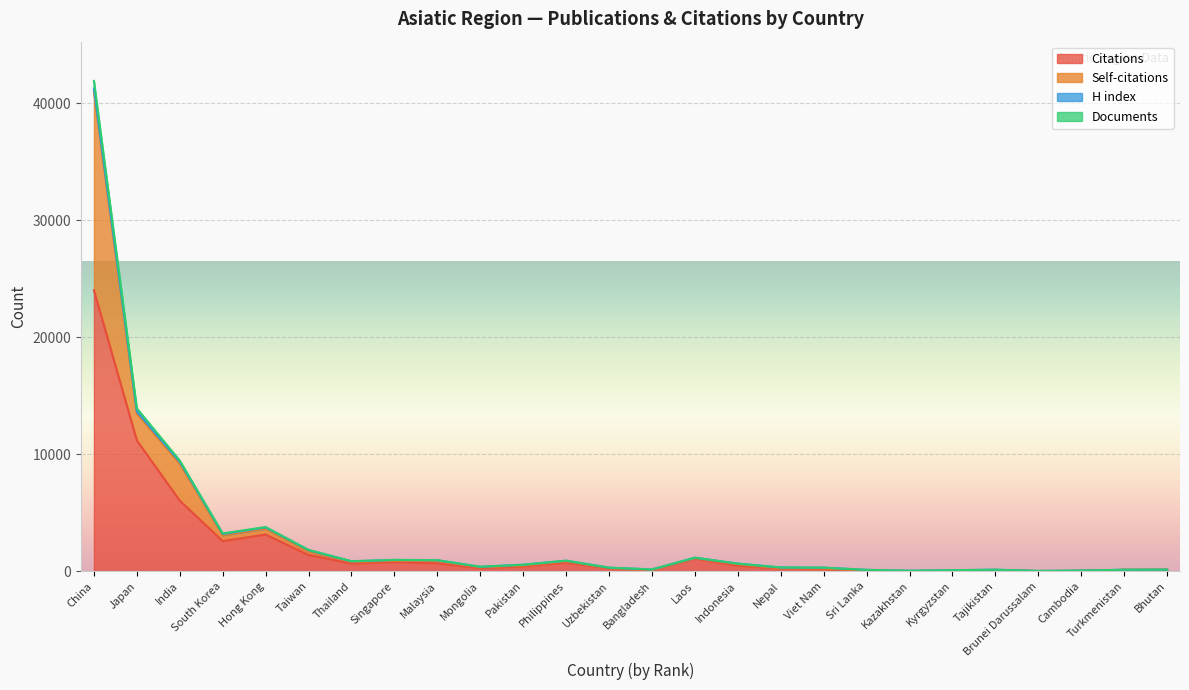

How many lines are shown in the chart?

4